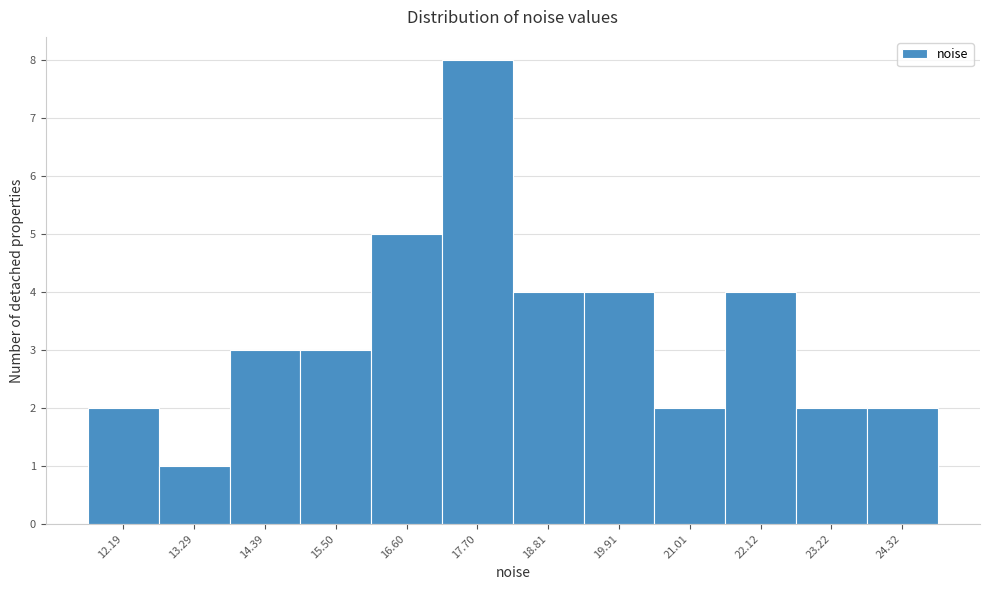

Reading right to left, what are all the values shown in this chart?

24.32=2	23.22=2	22.12=4	21.01=2	19.91=4	18.81=4	17.70=8	16.60=5	15.50=3	14.39=3	13.29=1	12.19=2